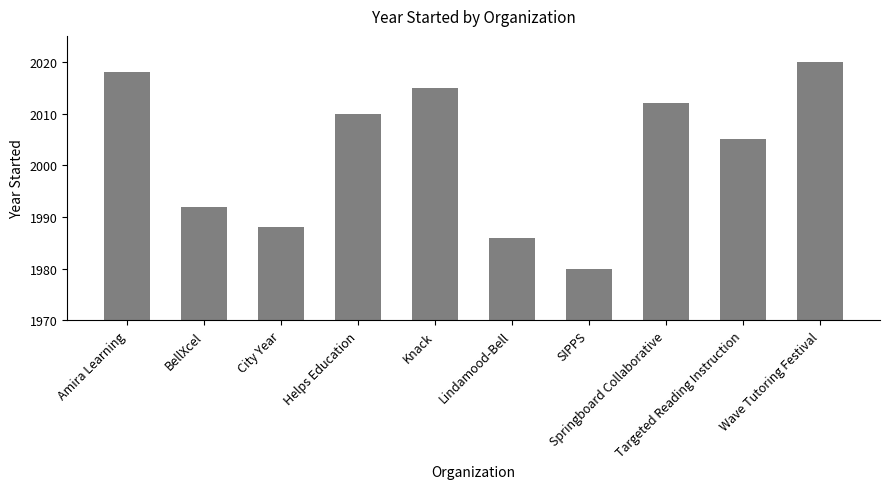

Is it true that the value at City Year is 2859?

False